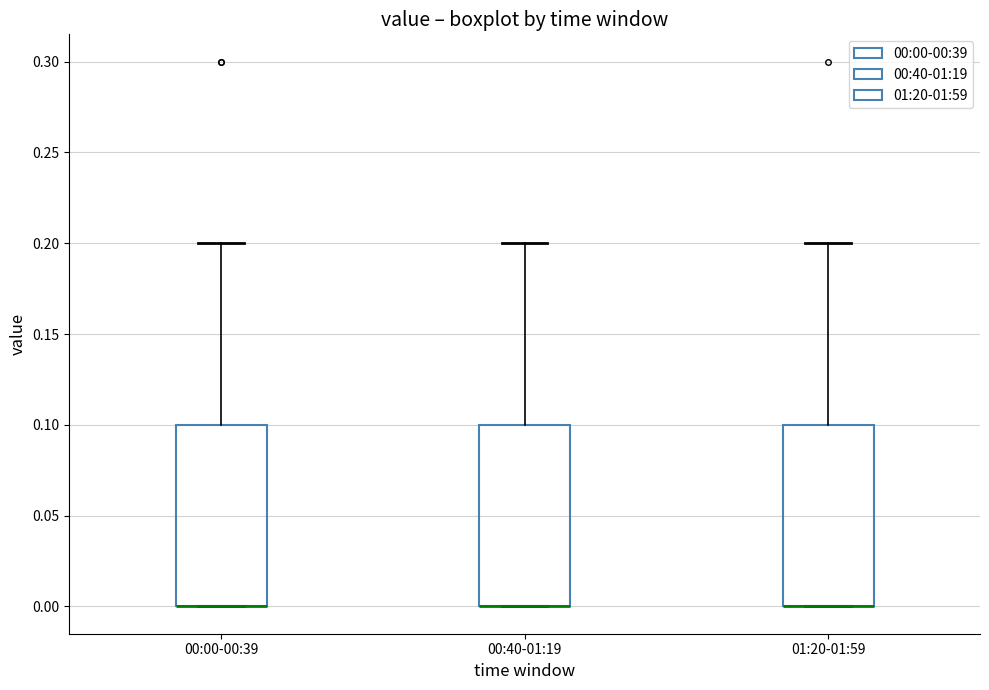

Reading left to right, transcribe this box plot: for each box, give where its median line is, the range the box spans, and where its two whiskers end, as read against the y-axis. The values are not printed on the chart, so give them approximately, as read against the axis.

00:00-00:39: median 0.0 (drawn on the box's lower edge), box 0.0 to 0.1, whiskers 0.0 to 0.2
00:40-01:19: median 0.0 (drawn on the box's lower edge), box 0.0 to 0.1, whiskers 0.0 to 0.2
01:20-01:59: median 0.0 (drawn on the box's lower edge), box 0.0 to 0.1, whiskers 0.0 to 0.2